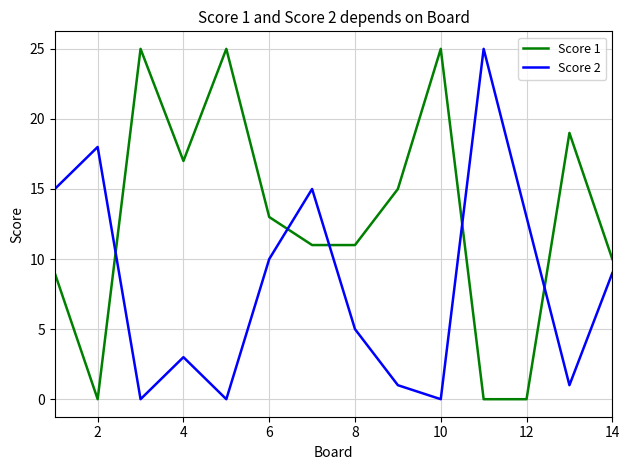

How many interior local peaks does the Score 2 series have?

4